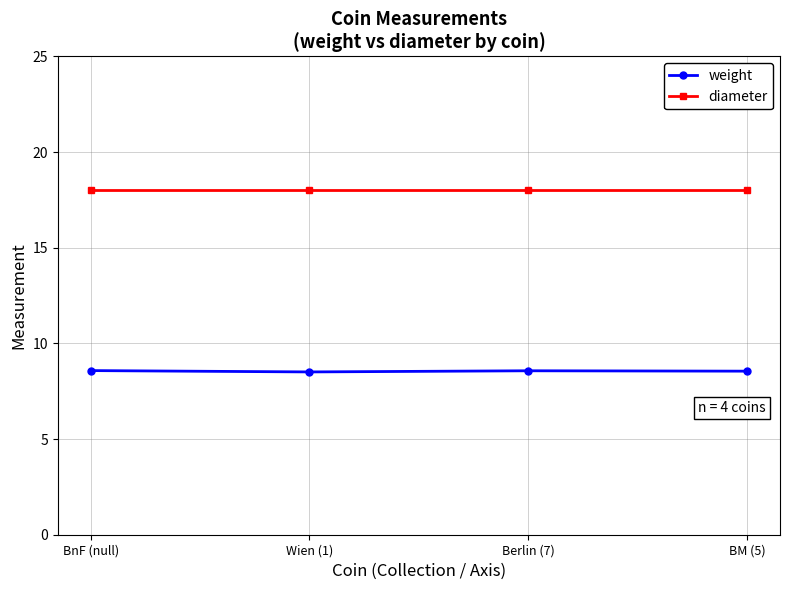

Is the value of weight at Wien (1) greater than the value of diameter at BnF (null)?

No